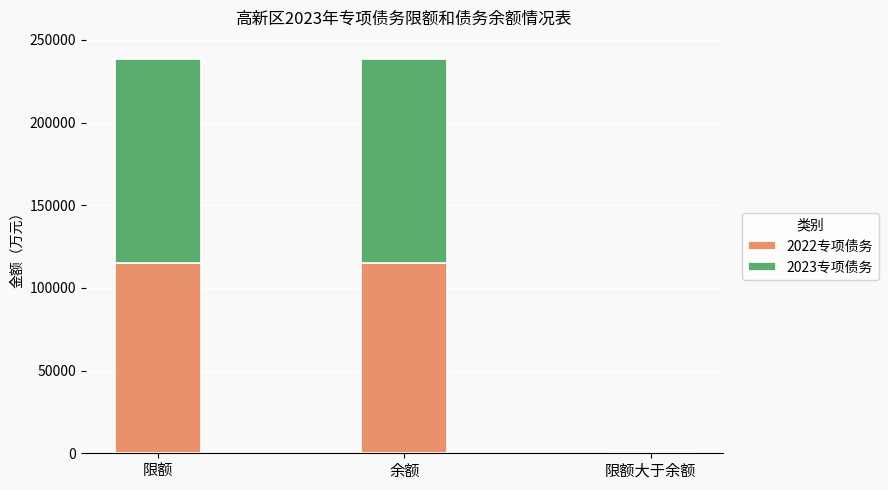

Is it true that 2022专项债务 equals 114800 at 限额?

True